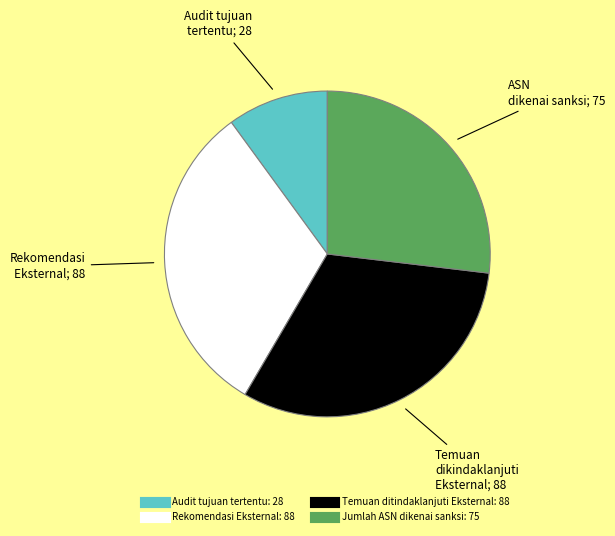

Do Temuan ditindaklanjuti Eksternal and Rekomendasi Eksternal together represent more than half of the pie?

Yes